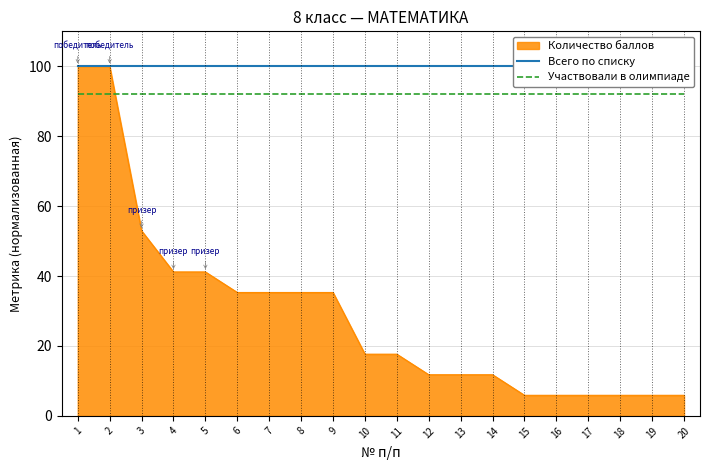

True or false: Количество баллов and Участвовали в олимпиаде cross at least once.

True